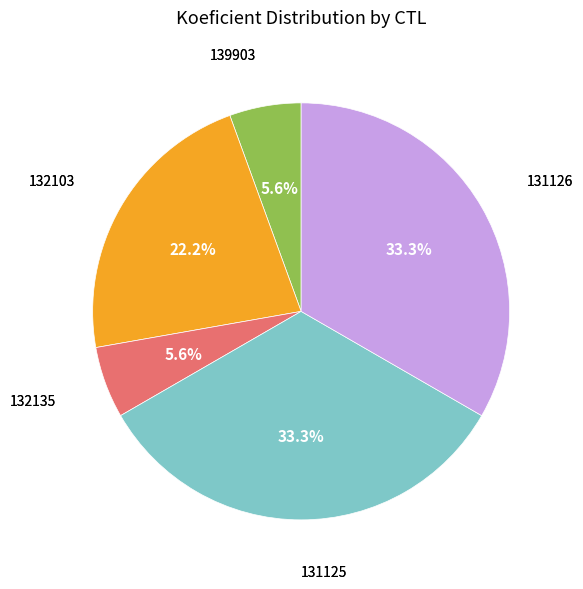

Is there a majority slice in this chart?

No